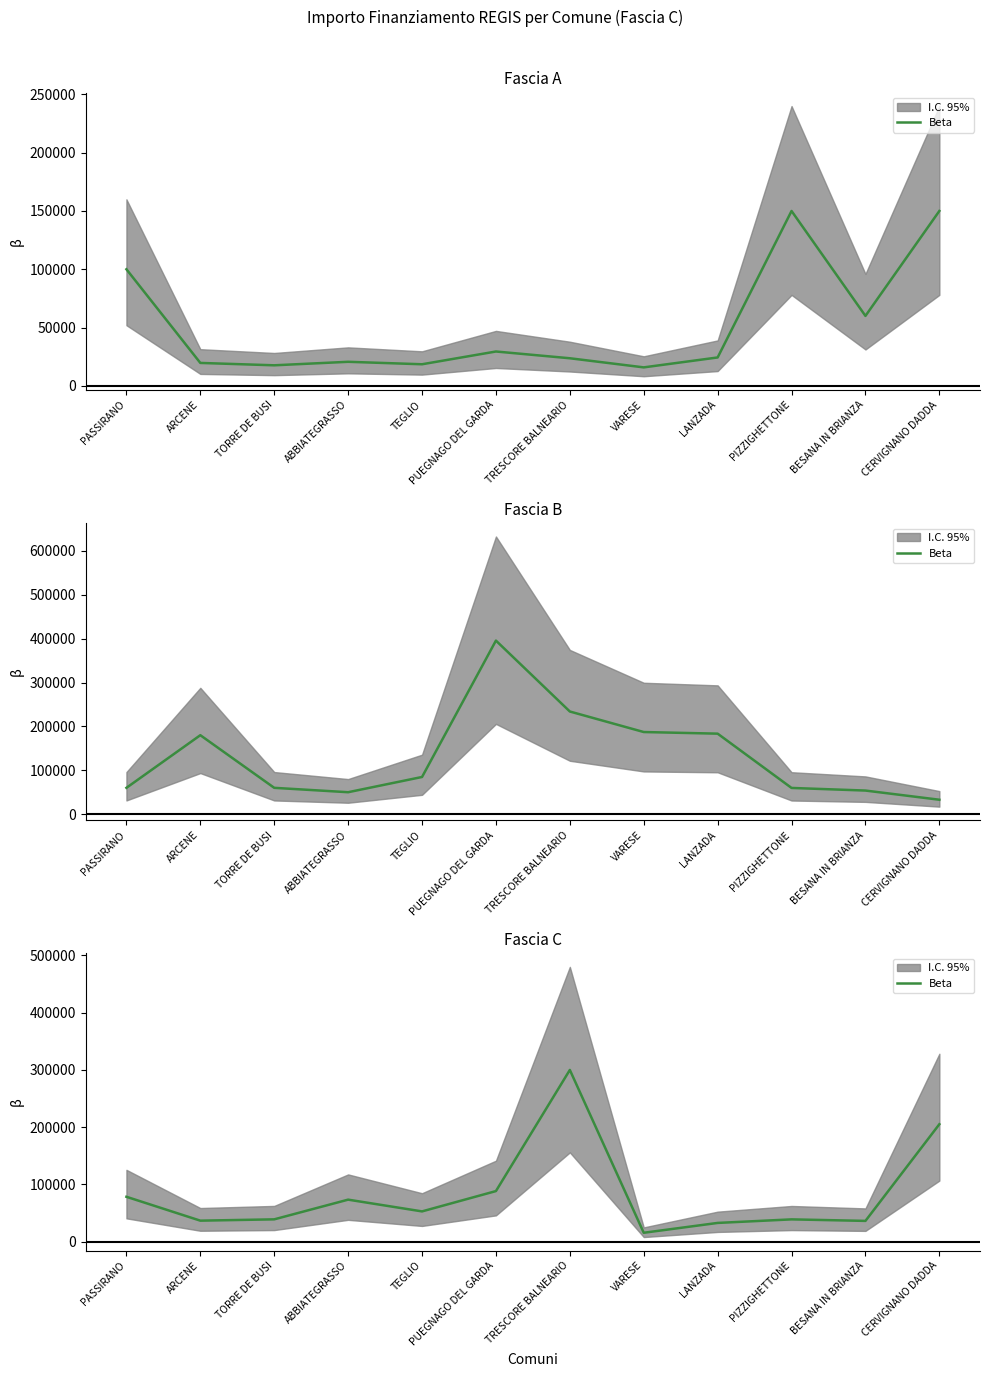

Reading right to left, transcribe all the data shown in this chart.

CERVIGNANO DADDA=205092.0	BESANA IN BRIANZA=36351.0	PIZZIGHETTONE=39000.0	LANZADA=32804.9	VARESE=15630.6	TRESCORE BALNEARIO=299862.0	PUEGNAGO DEL GARDA=88400.0	TEGLIO=52920.0	ABBIATEGRASSO=73440.0	TORRE DE BUSI=39060.0	ARCENE=36760.1	PASSIRANO=78445.4